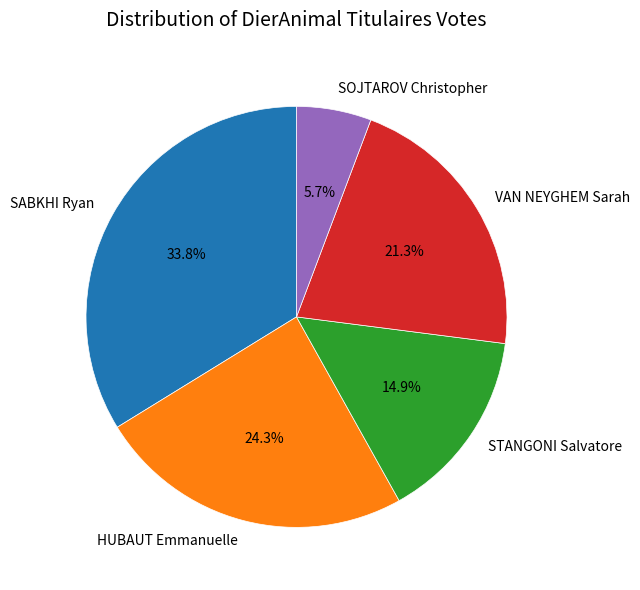

Which category has the smallest portion of the pie?

SOJTAROV Christopher